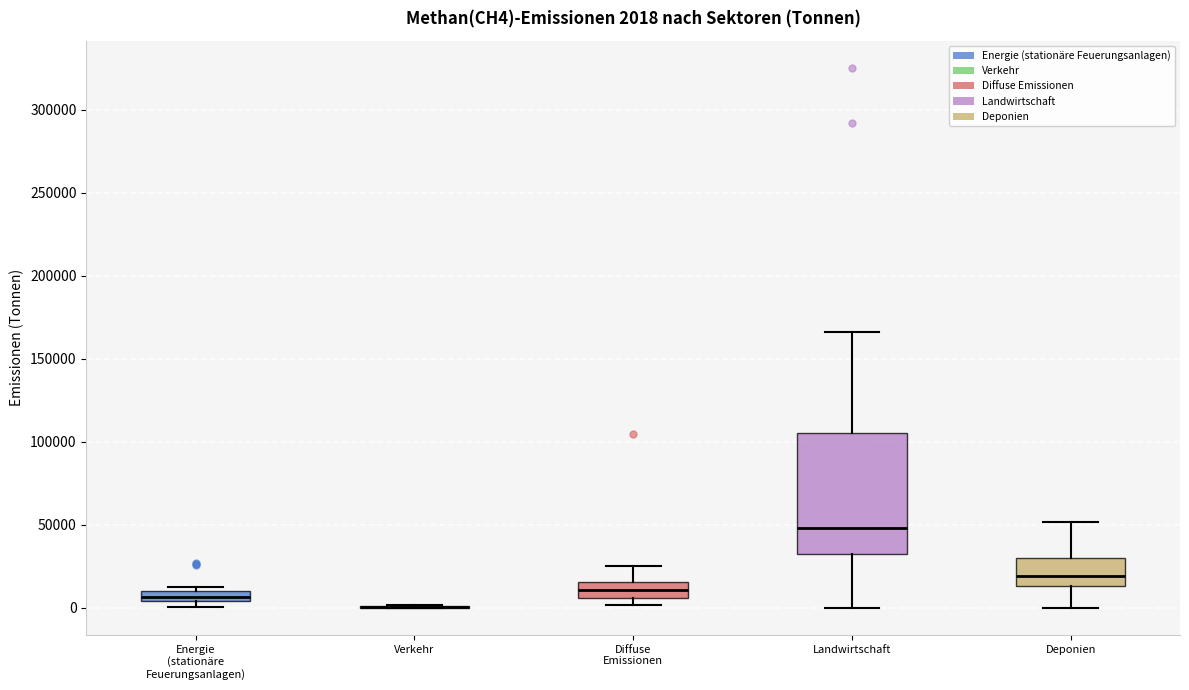

Comparing the boxes themselves (not the whiskers), which one is the tallest?

Landwirtschaft